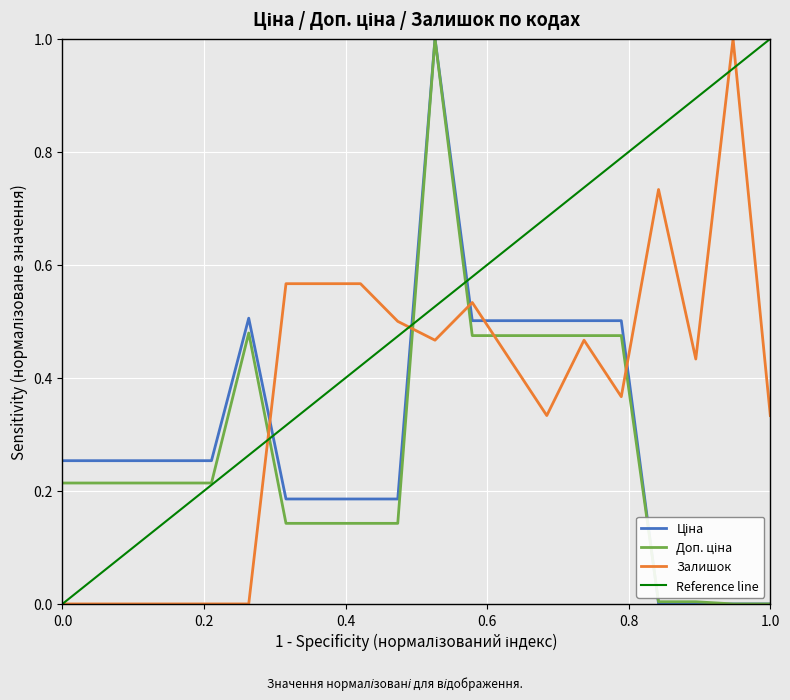

Is it true that Доп. ціна equals 0.1 at 285642233?

False